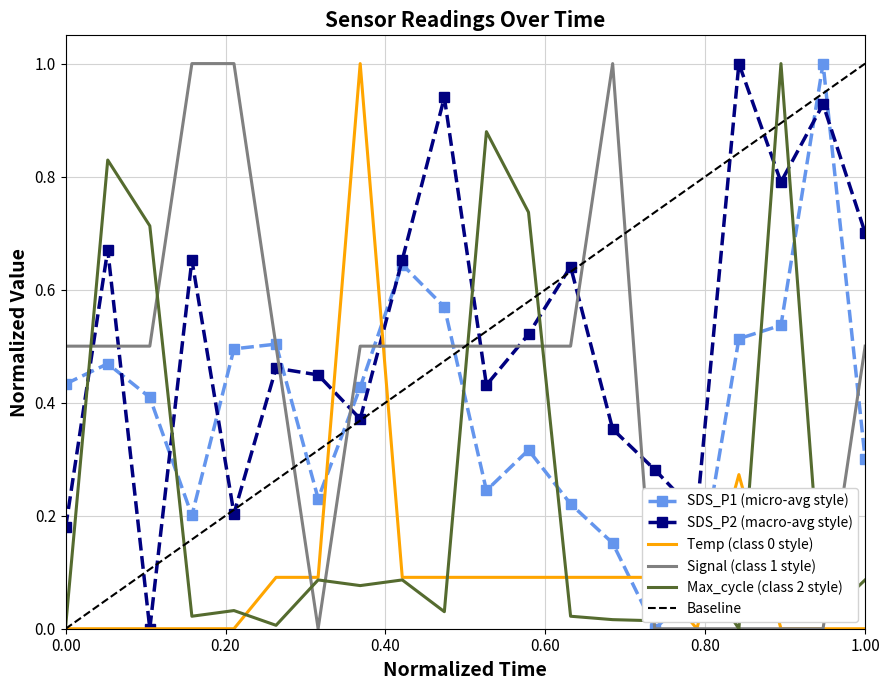

What is the average value of the SDS_P2 series?

0.5